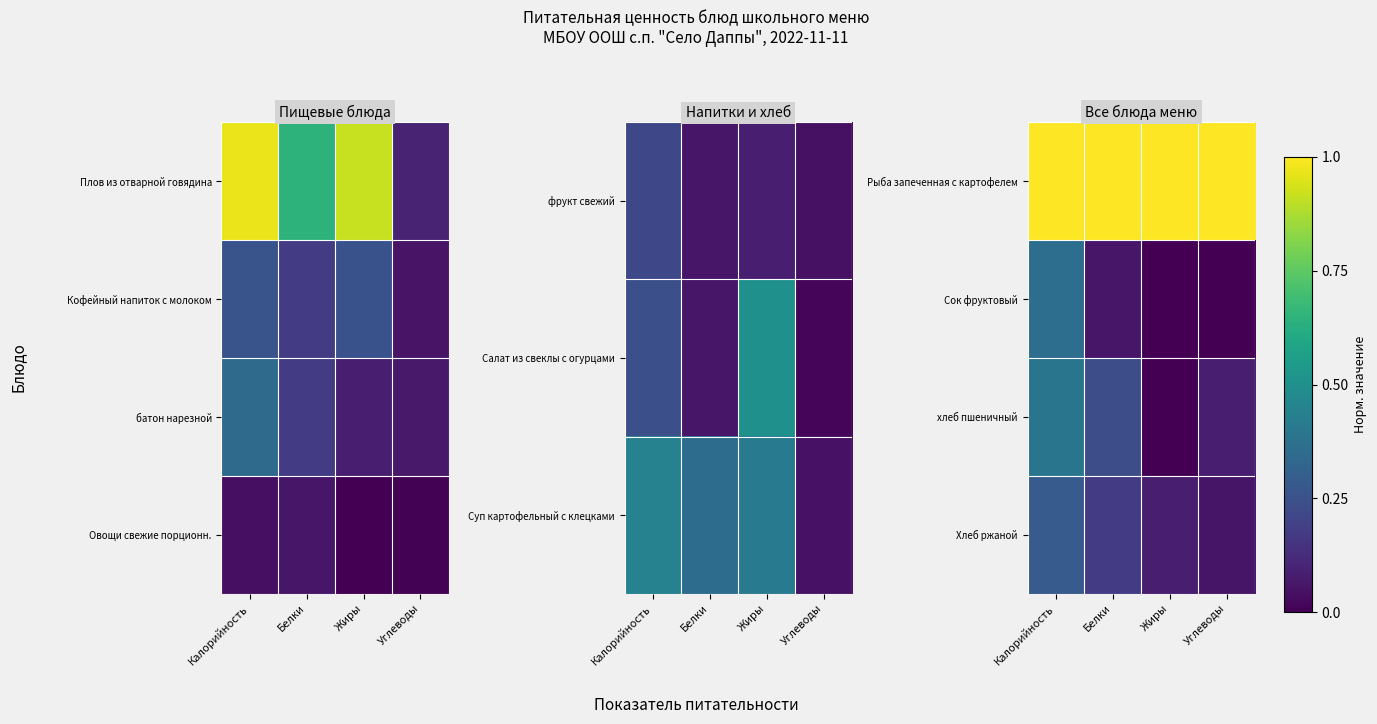

At how many categories does at least one series exceed 0?

4